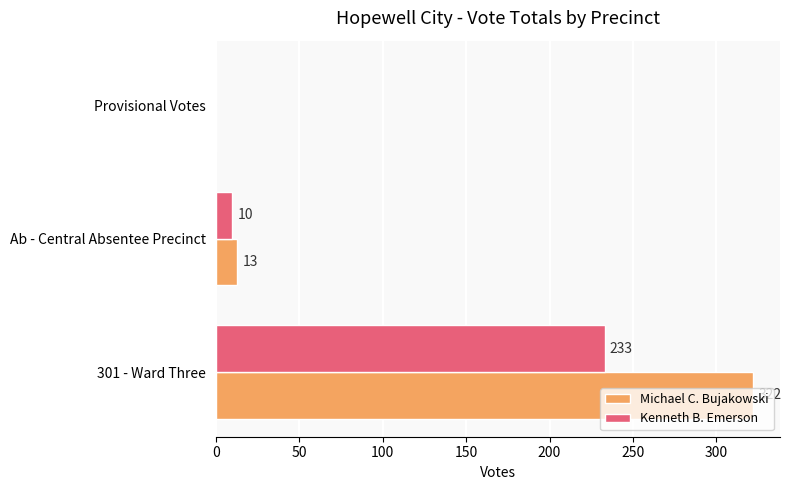

Which series has the largest total across all categories?

Michael C. Bujakowski